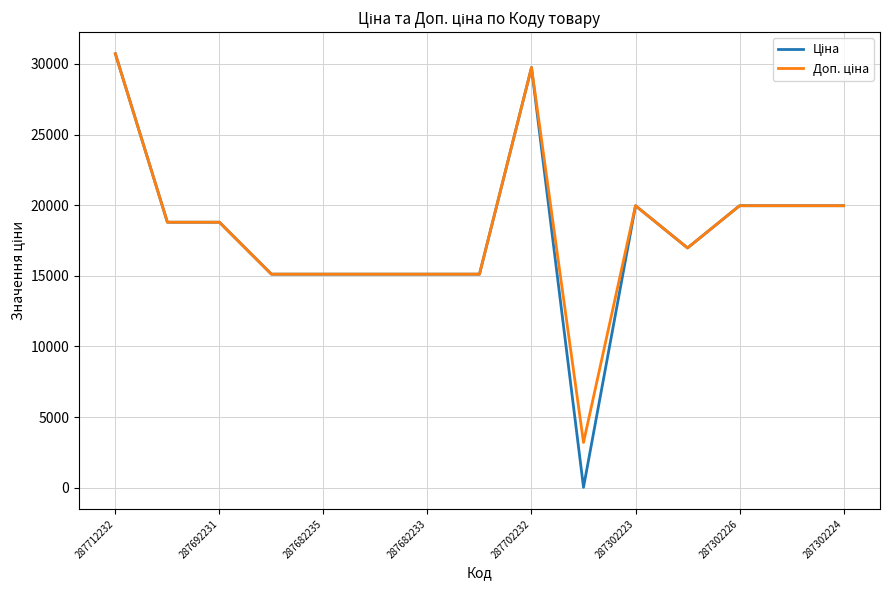

Is this an area chart (filled region under the line)?

No